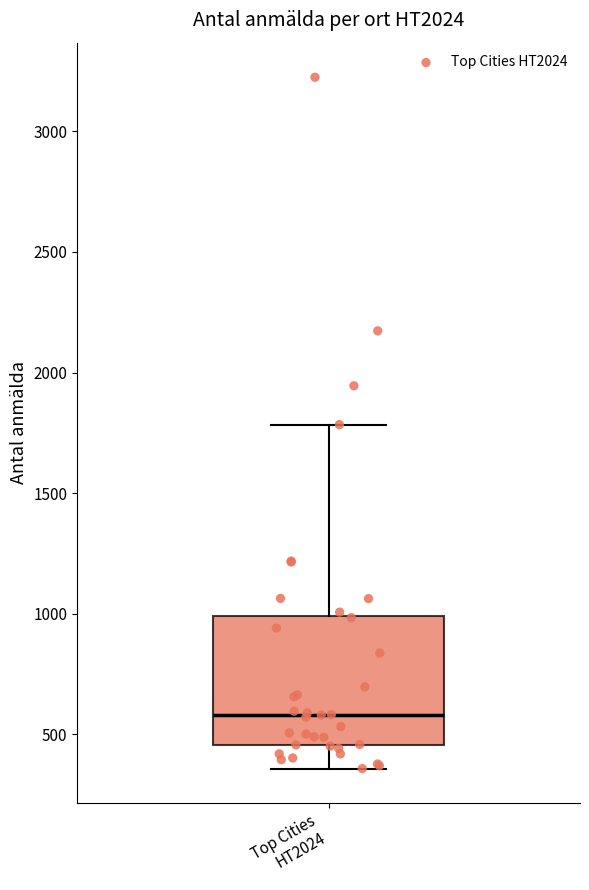

Read this box plot against the y-axis: the position of the median line, the range covered by the box, and the ends of both whiskers. The values are not printed on the chart, so give them approximately, as read against the axis.

median 600, box 450 to 1000, whiskers 350 to 1800